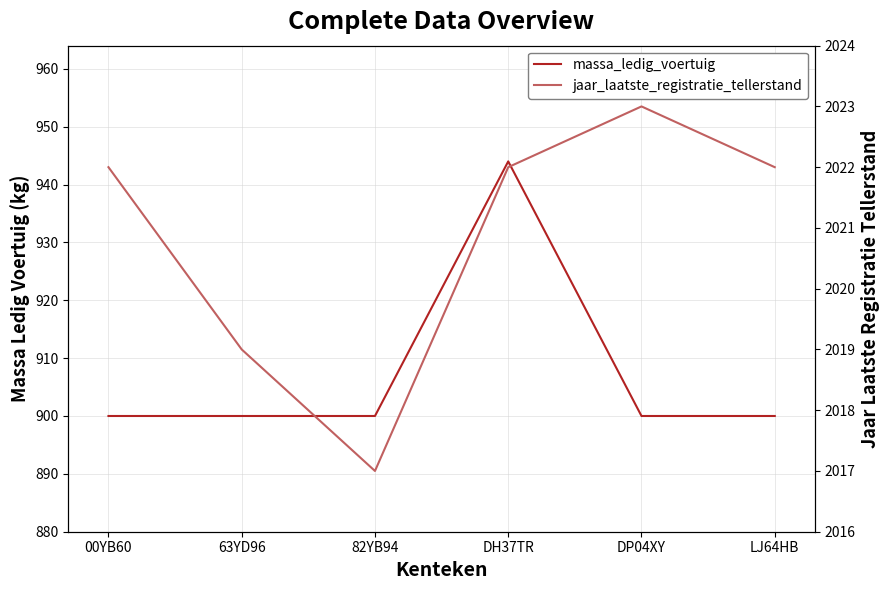

Reading left to right, transcribe all the data shown in this chart.

massa_ledig_voertuig: 900	900	900	944	900	900
jaar_laatste_registratie_tellerstand: 2022	2019	2017	2022	2023	2022